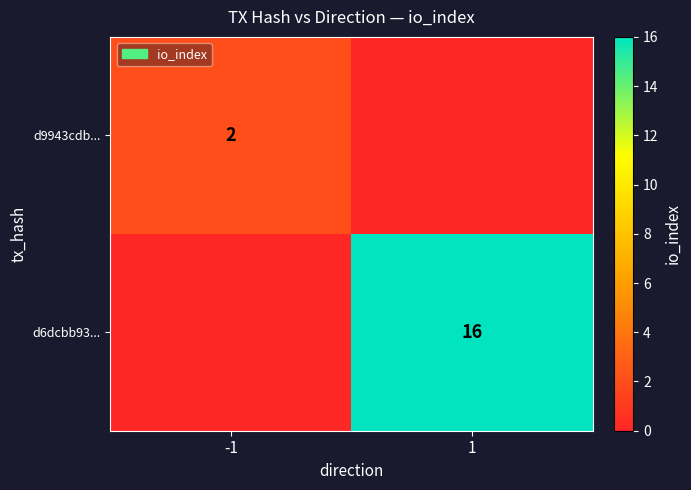

What is the greatest value displayed?

16